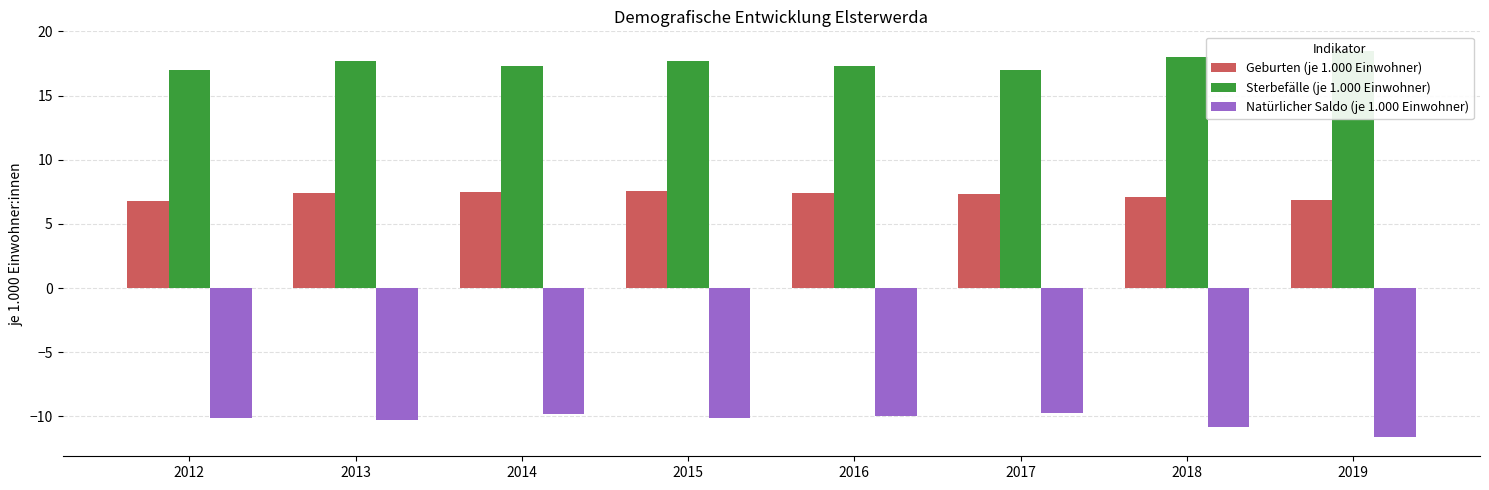

Rank the series at 2013 from lowest to highest value.

Natürlicher Saldo (je 1.000 Einwohner), Geburten (je 1.000 Einwohner), Sterbefälle (je 1.000 Einwohner)